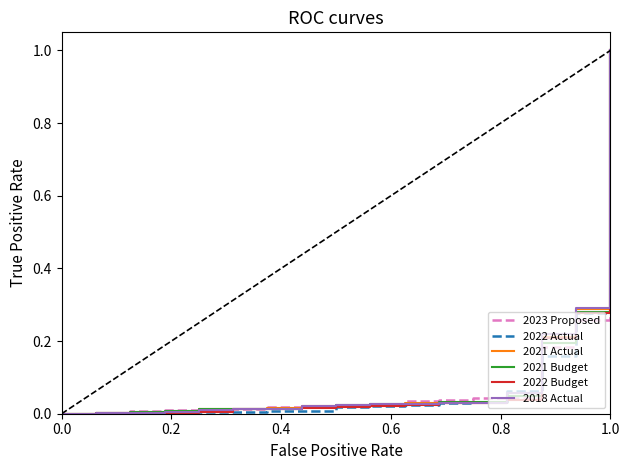

What is the highest value of the 2022 Budget series?

1.0